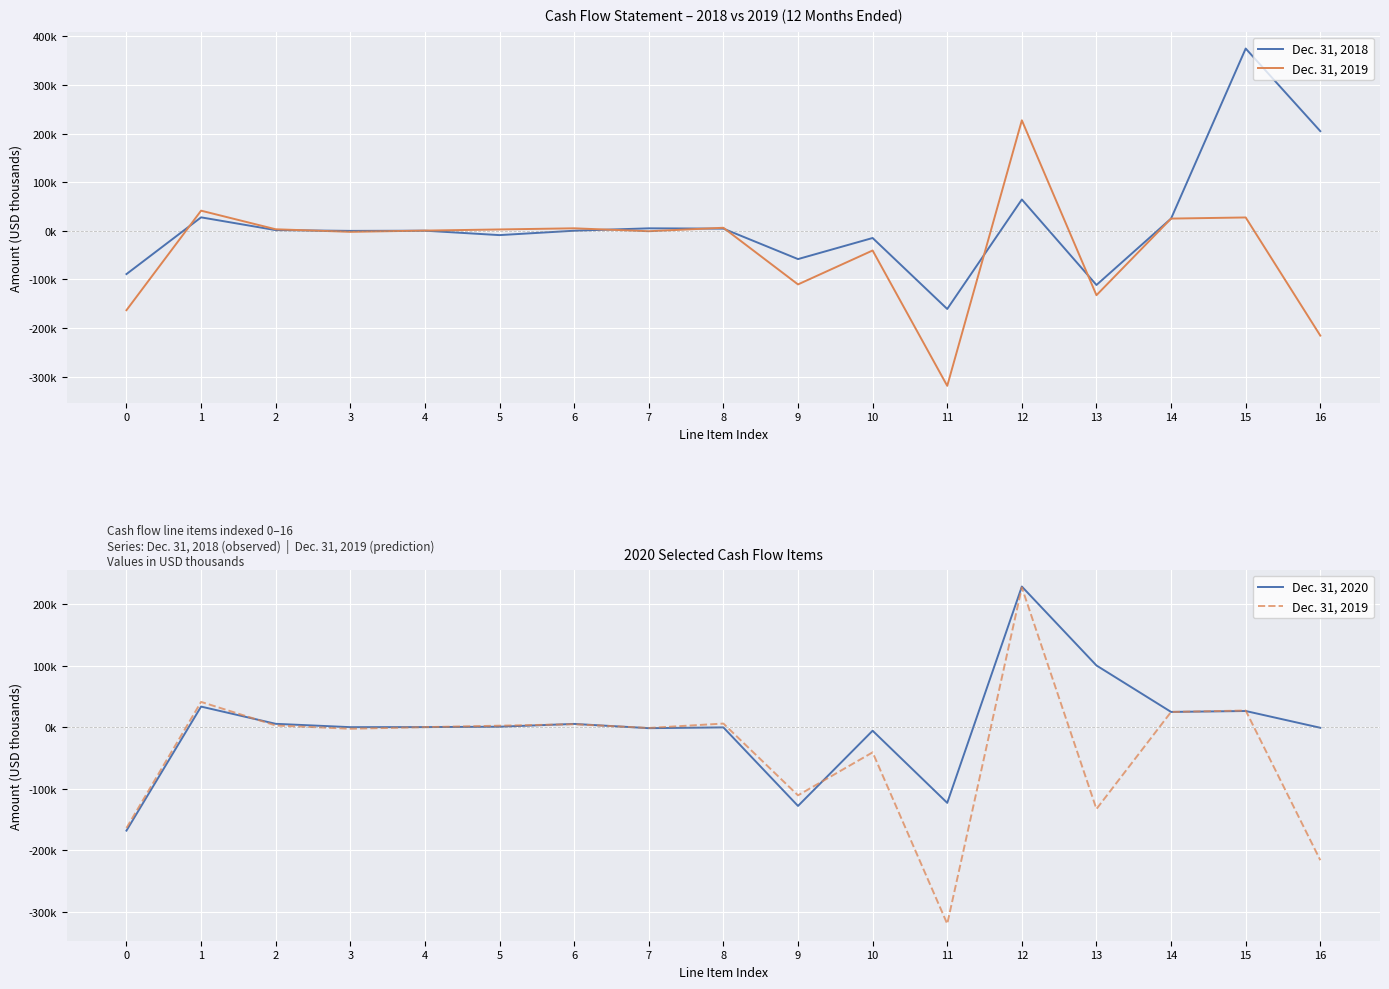

Which has a higher value, 11 or 4?

4